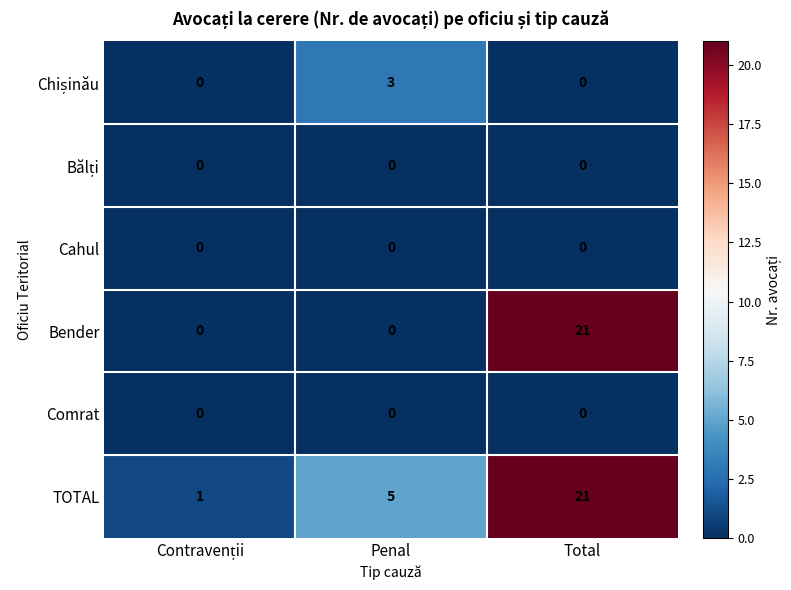

What is the difference between the highest and lowest values at Total?

21